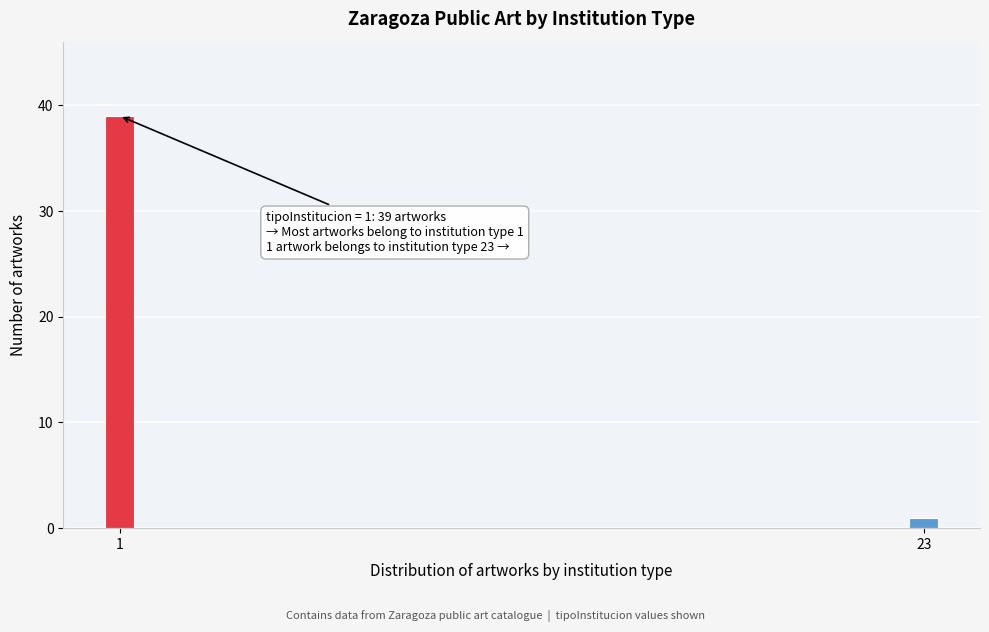

Reading right to left, what are all the values shown in this chart?

1	39